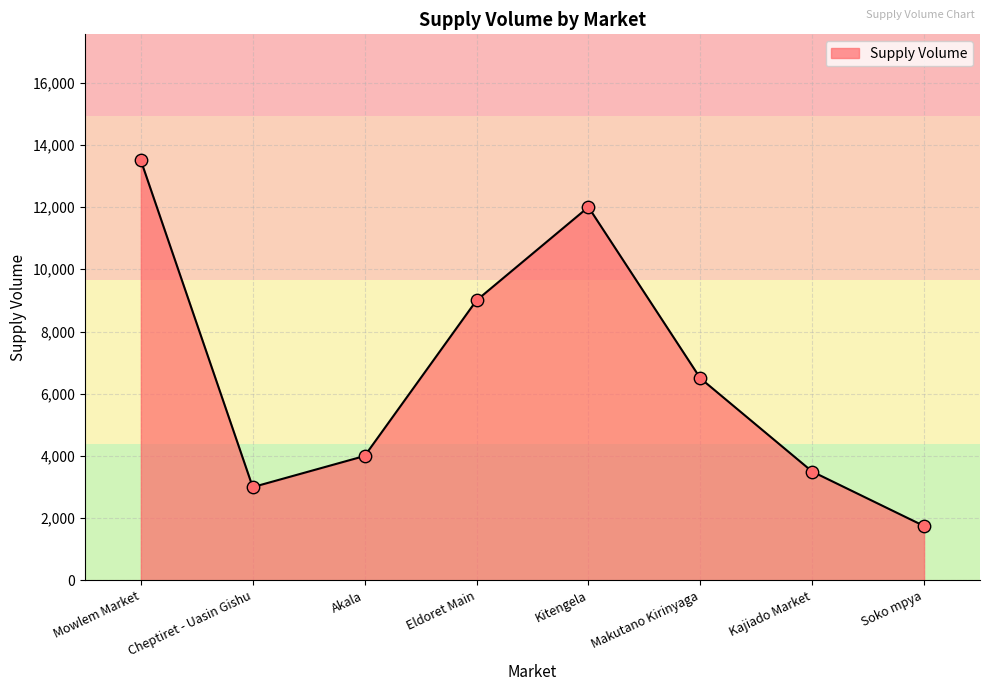

Approximately how many times larger is the value at Eldoret Main compared to Cheptiret - Uasin Gishu?

3.0